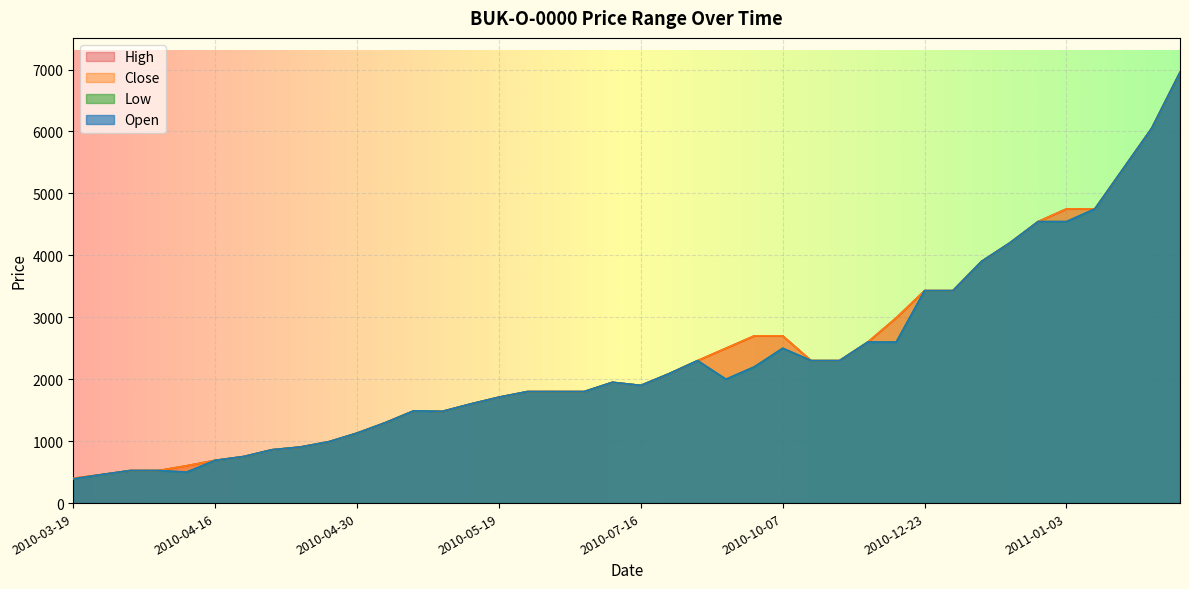

Does the chart display data point markers on the line(s)?

No